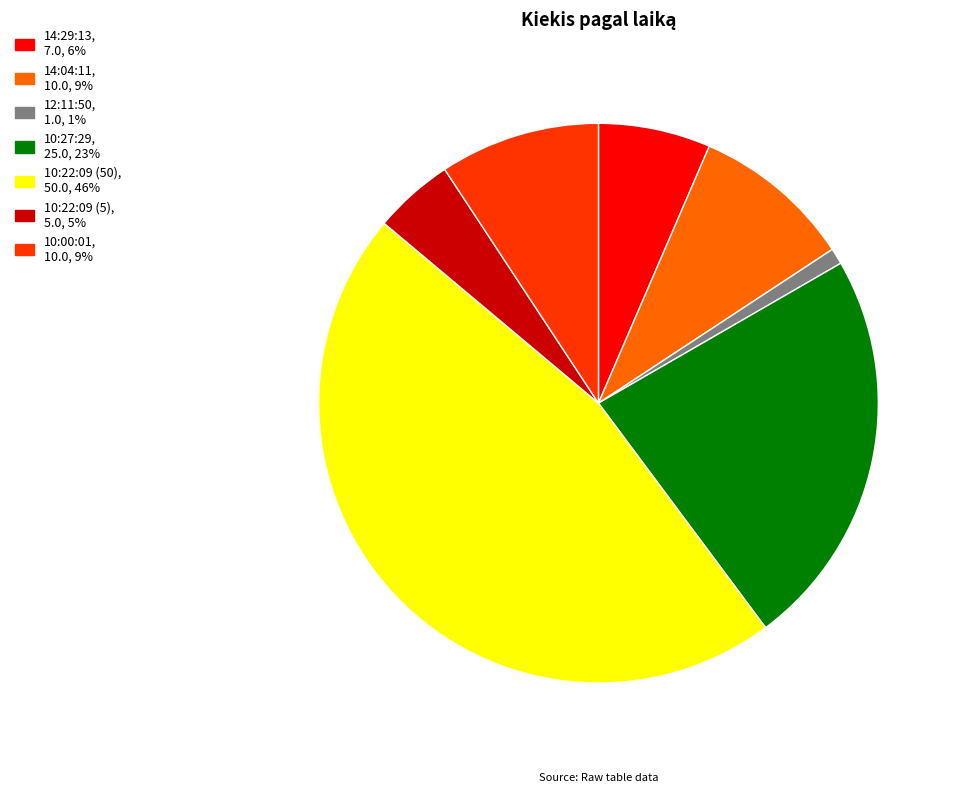

Which has a higher value, 10:00:01, 10.0, 9% or 10:22:09 (5), 5.0, 5%?

10:00:01, 10.0, 9%